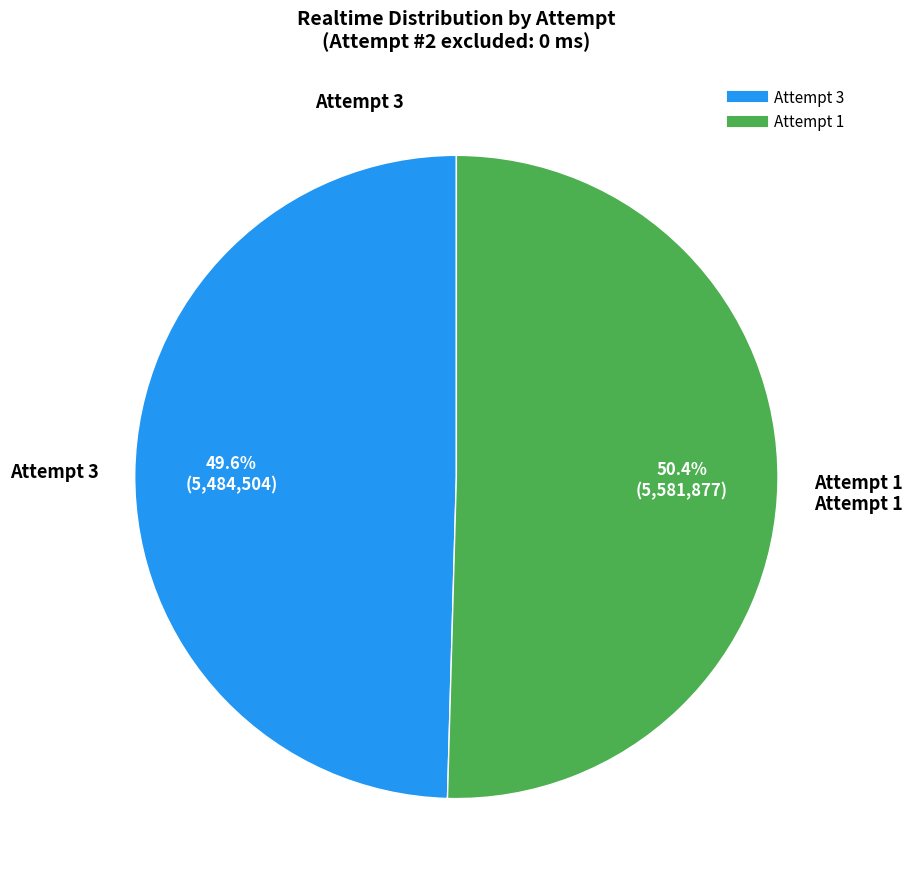

To the nearest percent, what percentage of the pie is Attempt 3?

50%